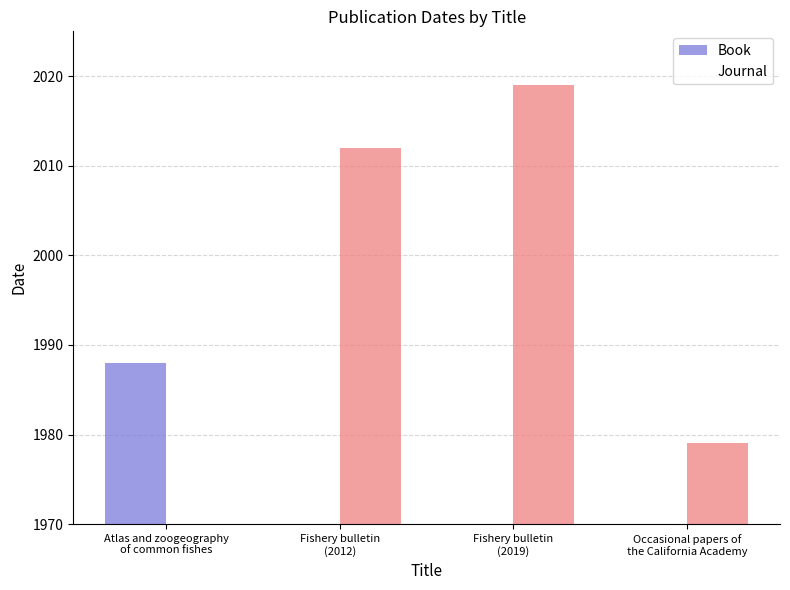

Which series has the widest spread of values?

Journal